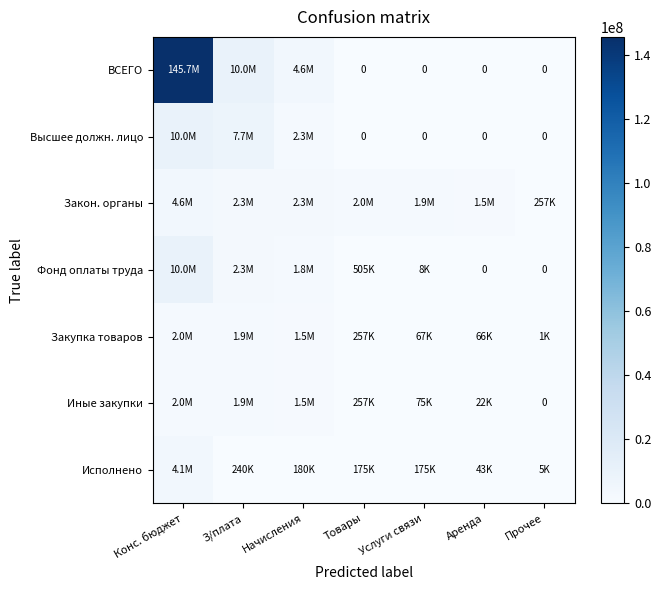

Which label corresponds to the largest value in the chart?

Конс. бюджет